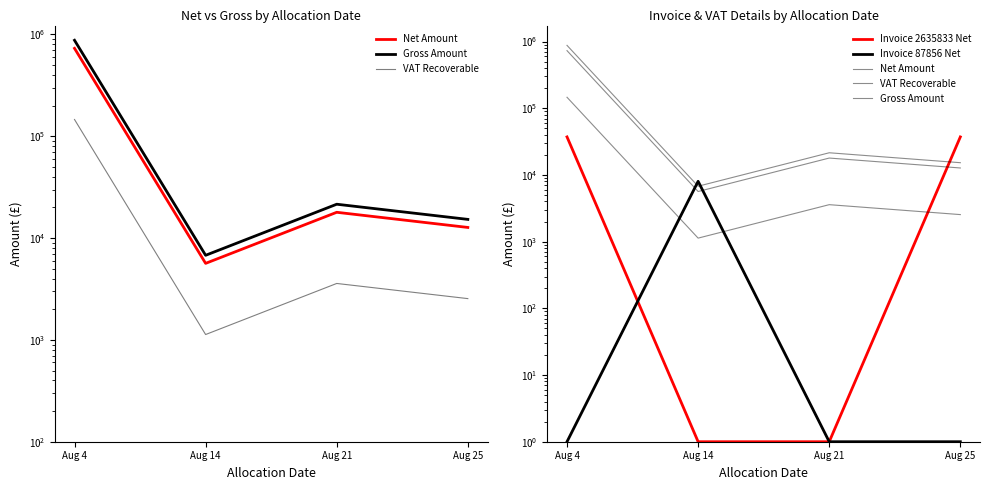

True or false: Net Amount has more than 0 interior local peaks.

True